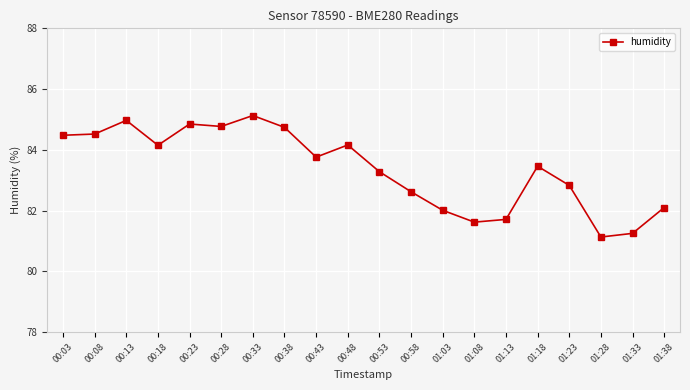

Which label corresponds to the smallest value in the chart?

01:28